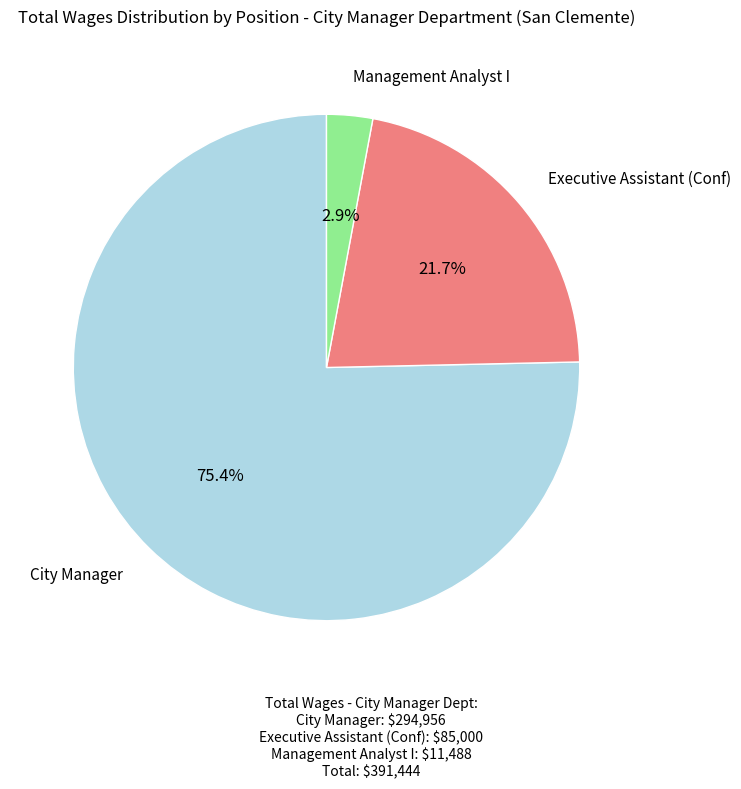

Is there a majority slice in this chart?

Yes